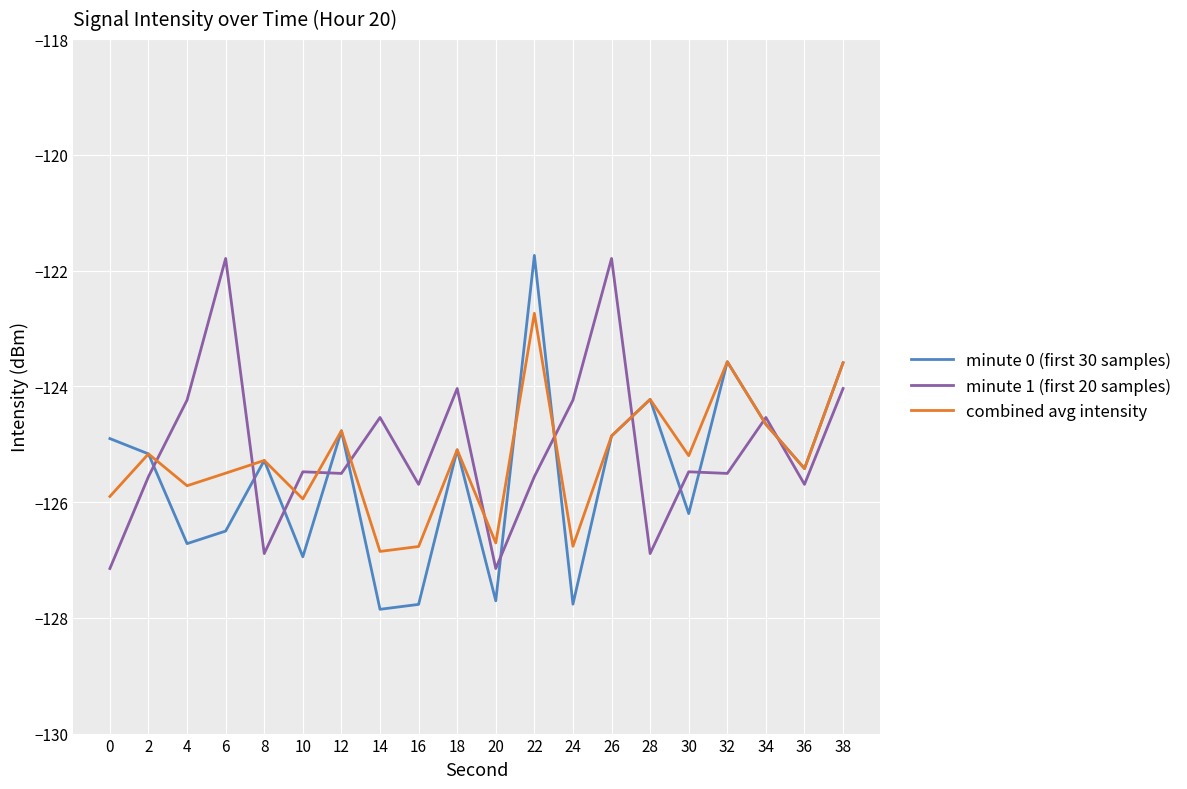

What is the average value of the combined avg intensity series?

-125.2